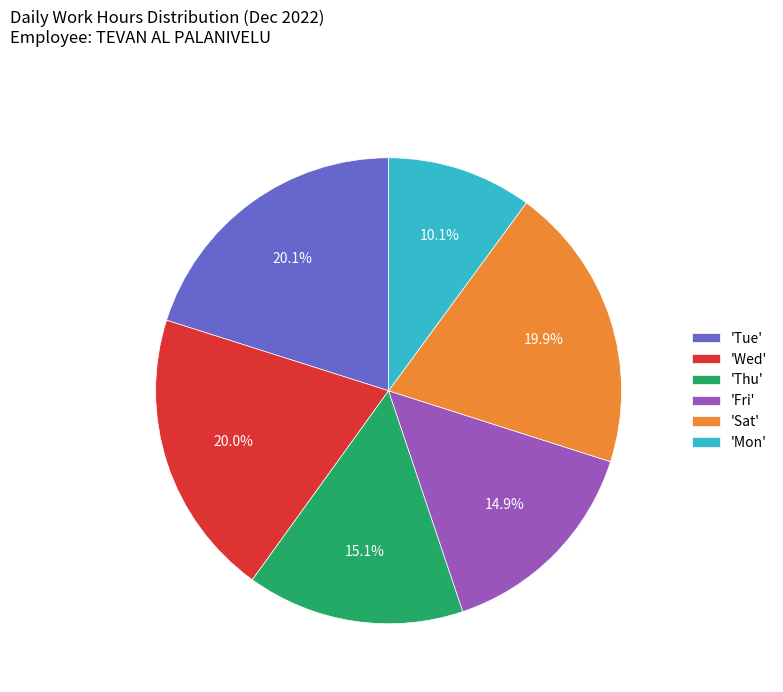

Does any single category account for the majority?

No